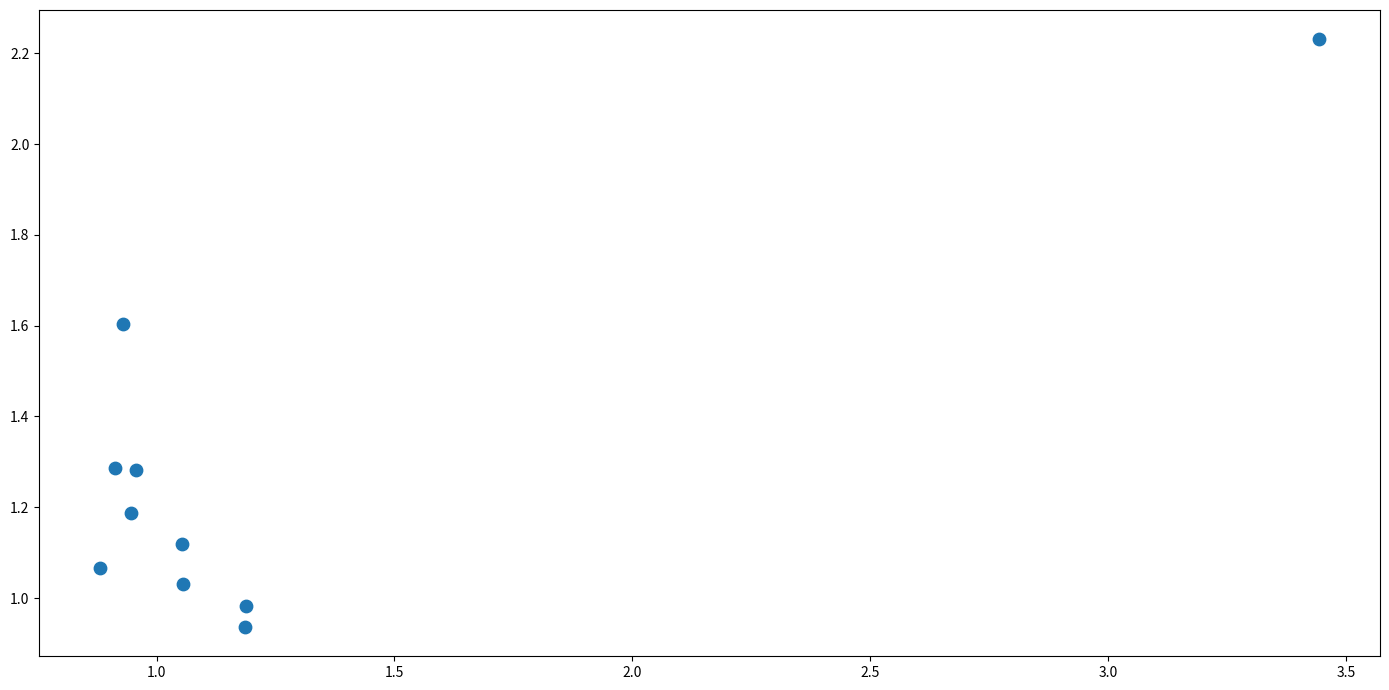

What is the range of X values (max minus min)?

2.6